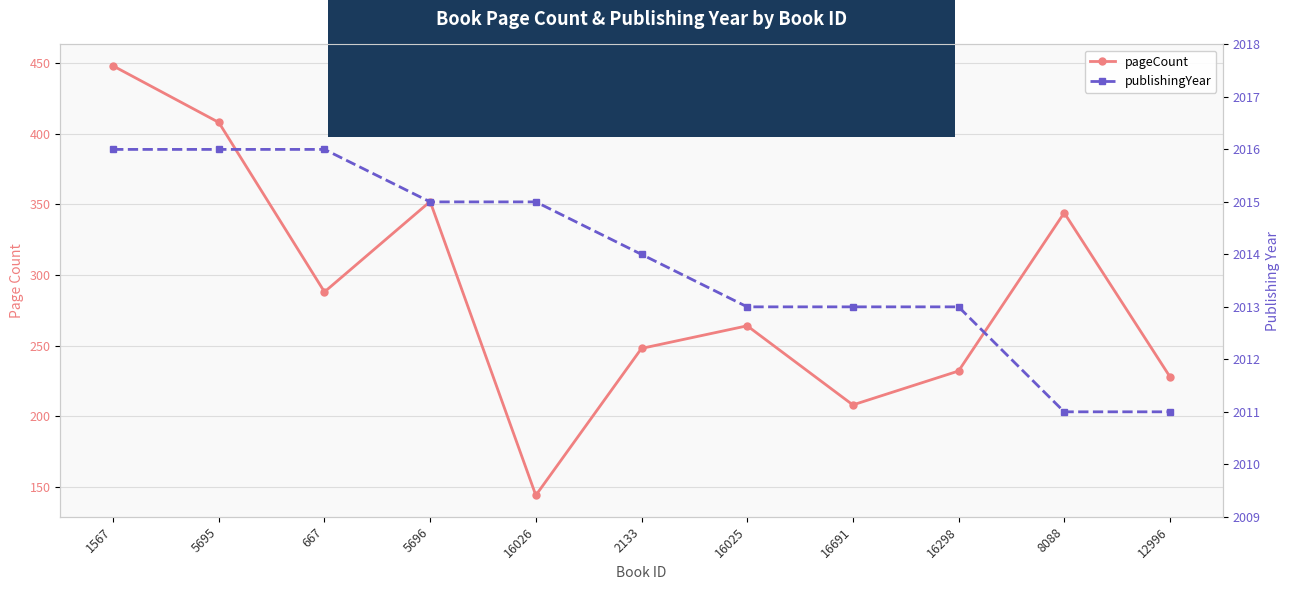

At which category is the sum across all series the highest?

1567